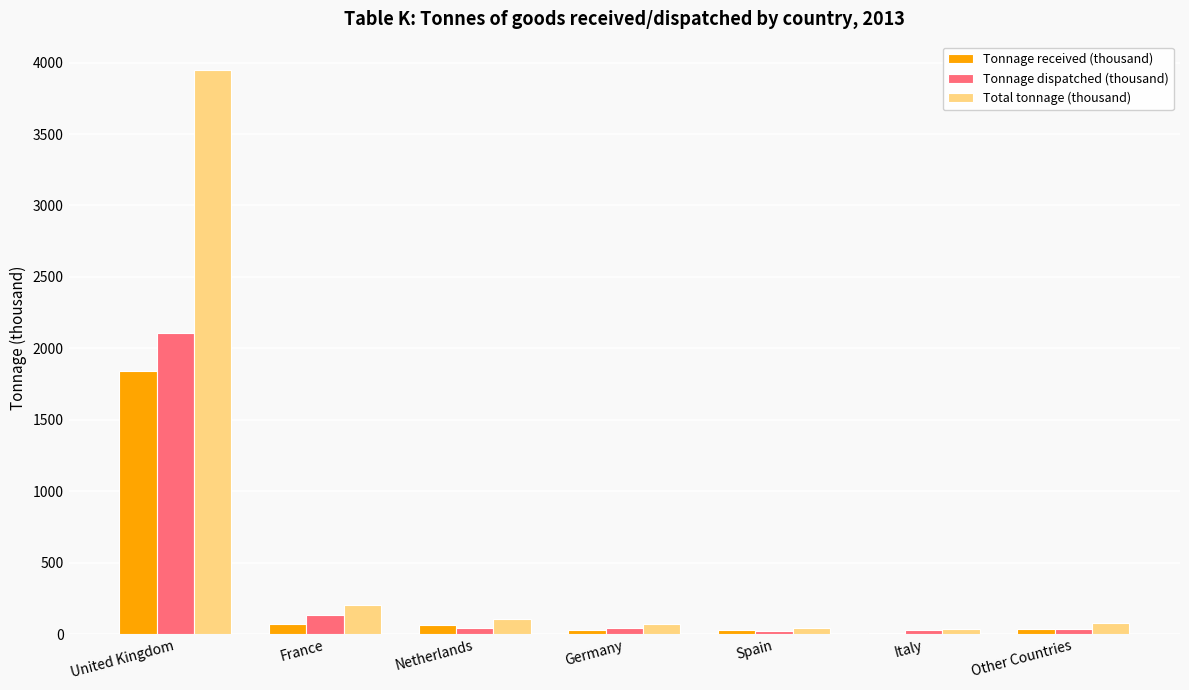

Which series has the largest total across all categories?

Total tonnage (thousand)